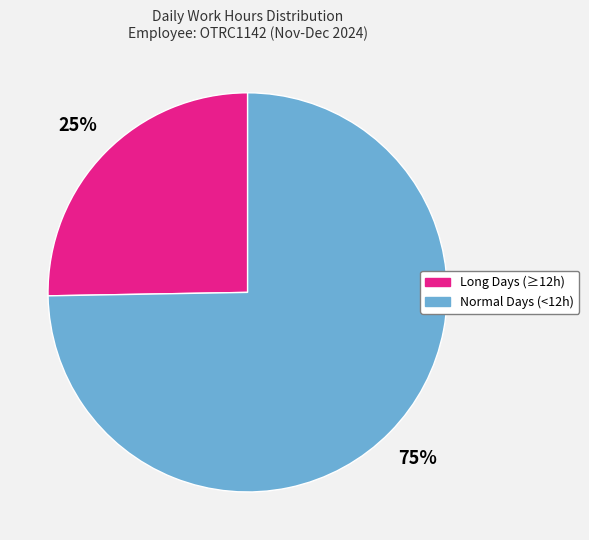

Which has a higher value, Long Days (≥12h) or Normal Days (<12h)?

Normal Days (<12h)